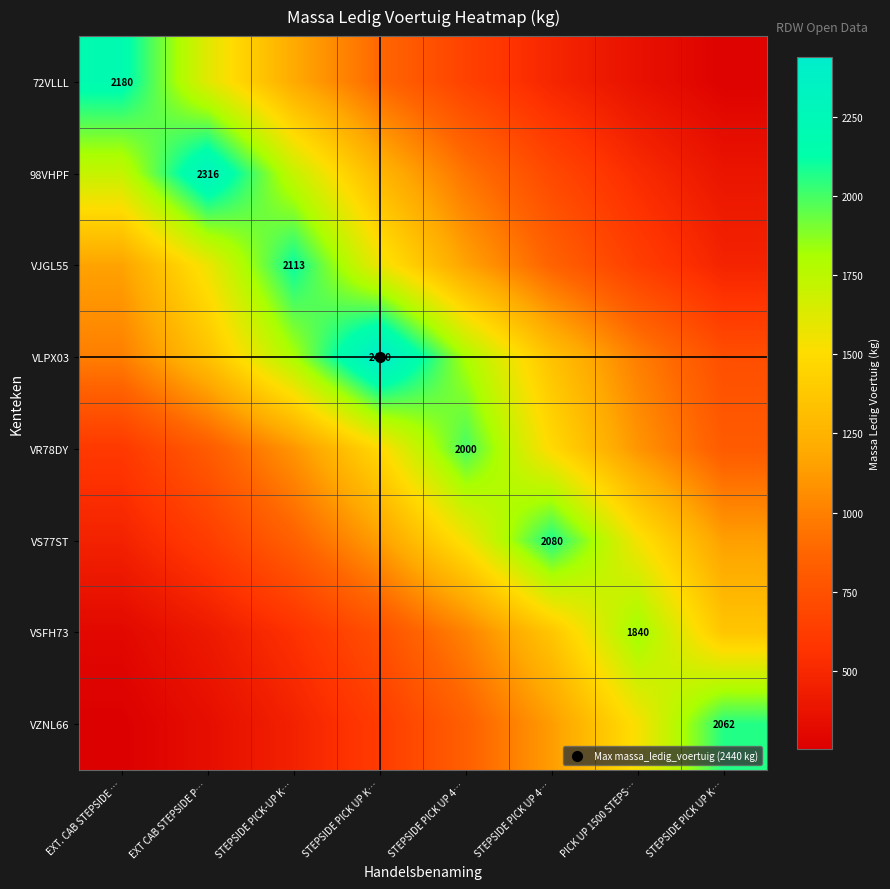

The value of 98VHPF at STEPSIDE PICK UP K… is 382.8. True or false?

True